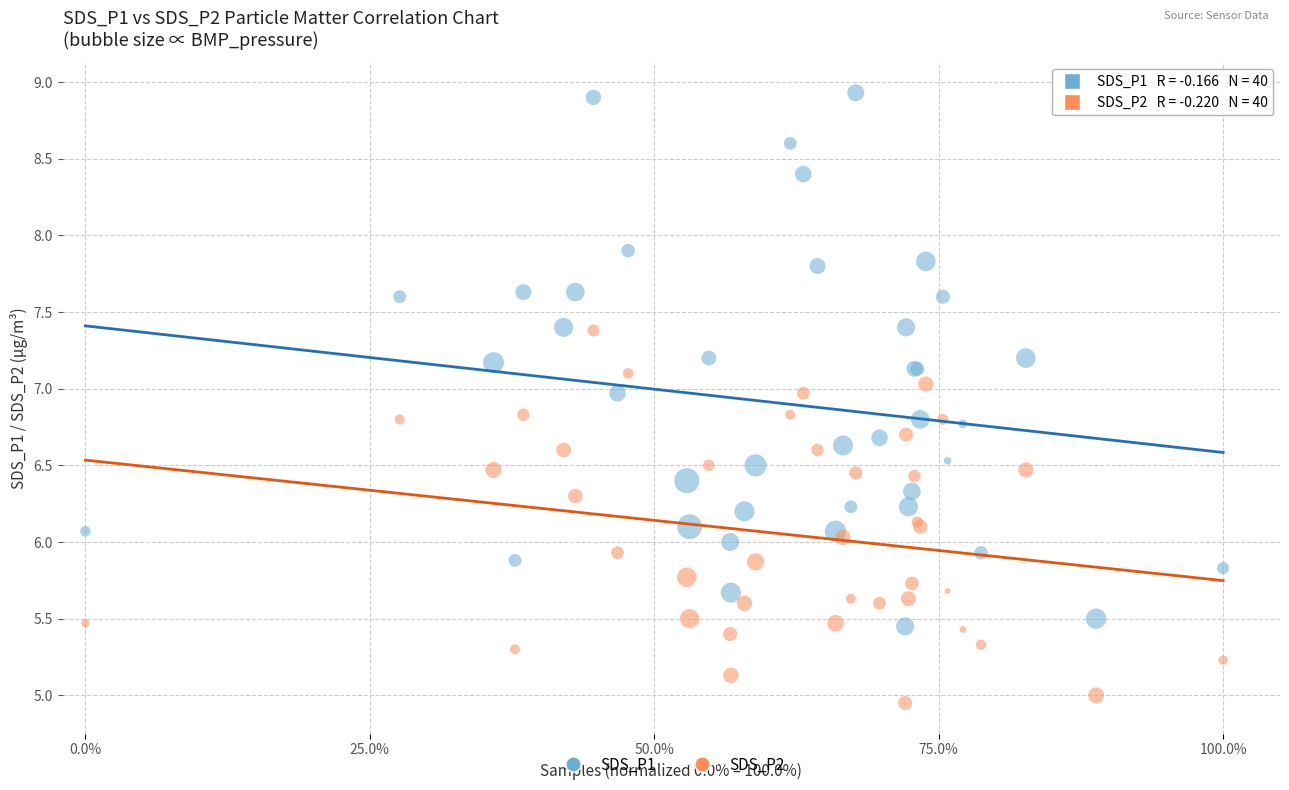

Which series has the largest Y range (max minus min)?

SDS_P1